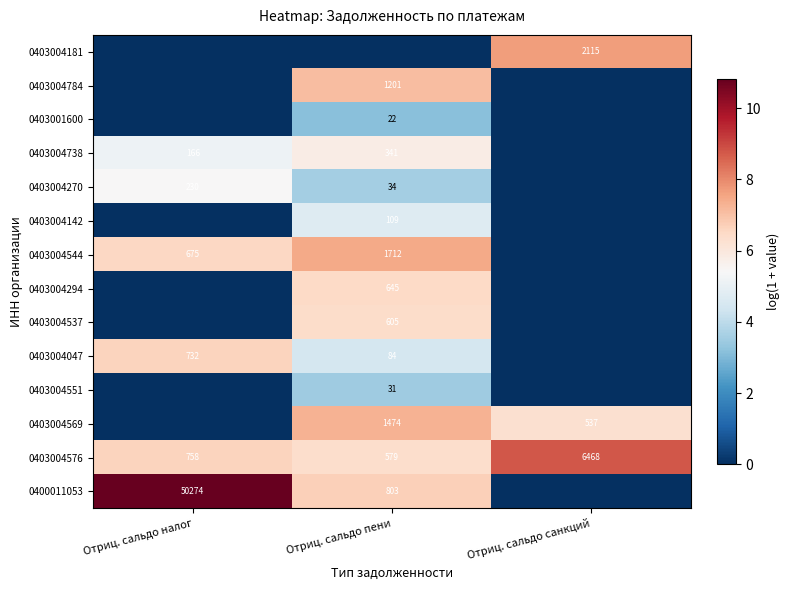

What is the difference between the maximum and minimum values in the 0403004576 series?

5889